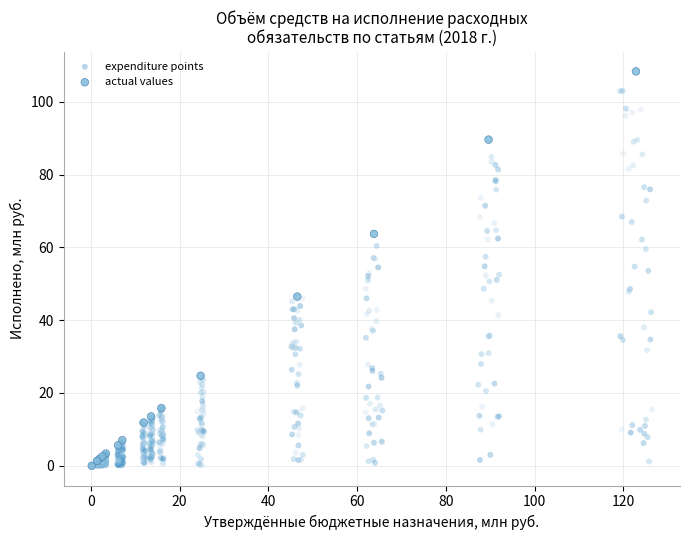

Which series reaches the maximum Y coordinate?

actual values